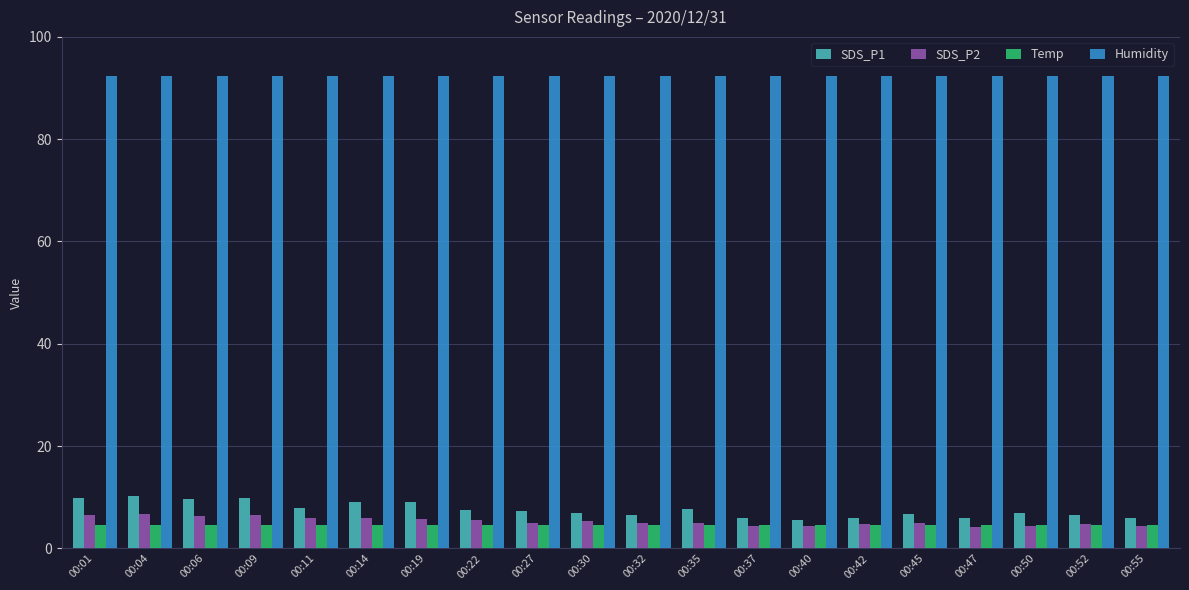

What is the average value of the Temp series?

4.6